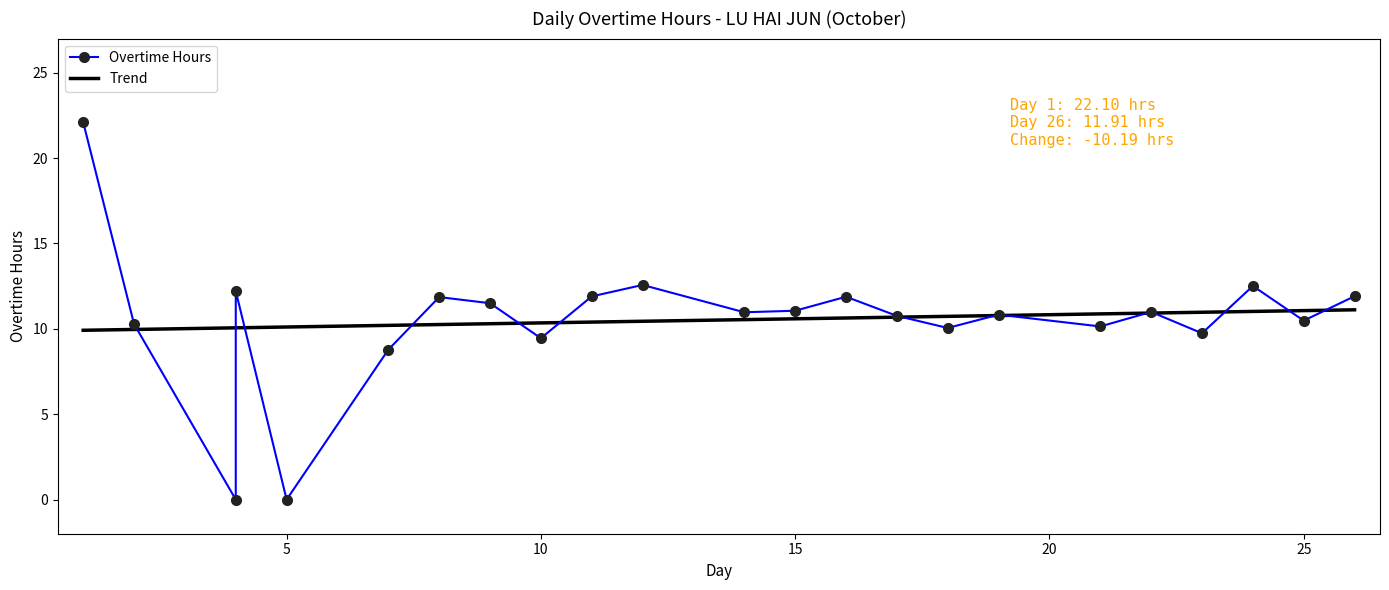

How many interior local peaks does the Overtime Hours series have?

7